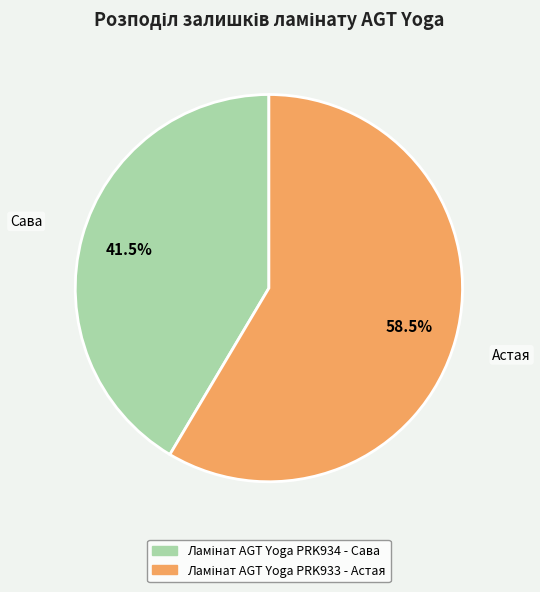

How many slices are in this pie chart?

2